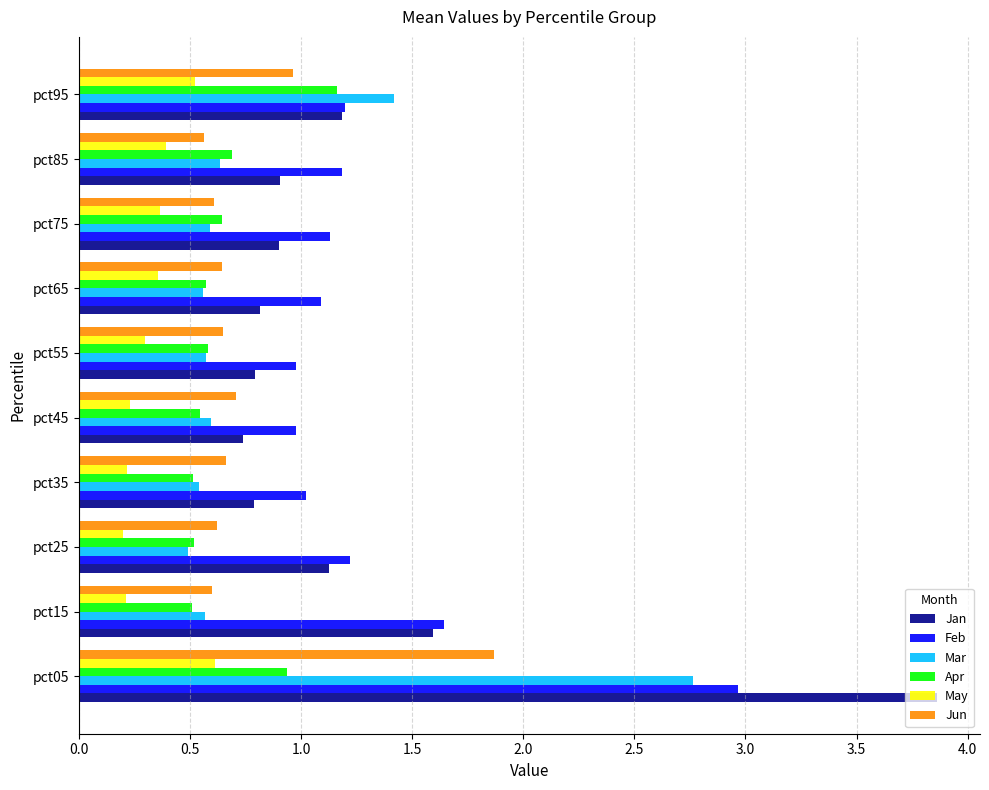

Read the Mar value at pct95.

1.4